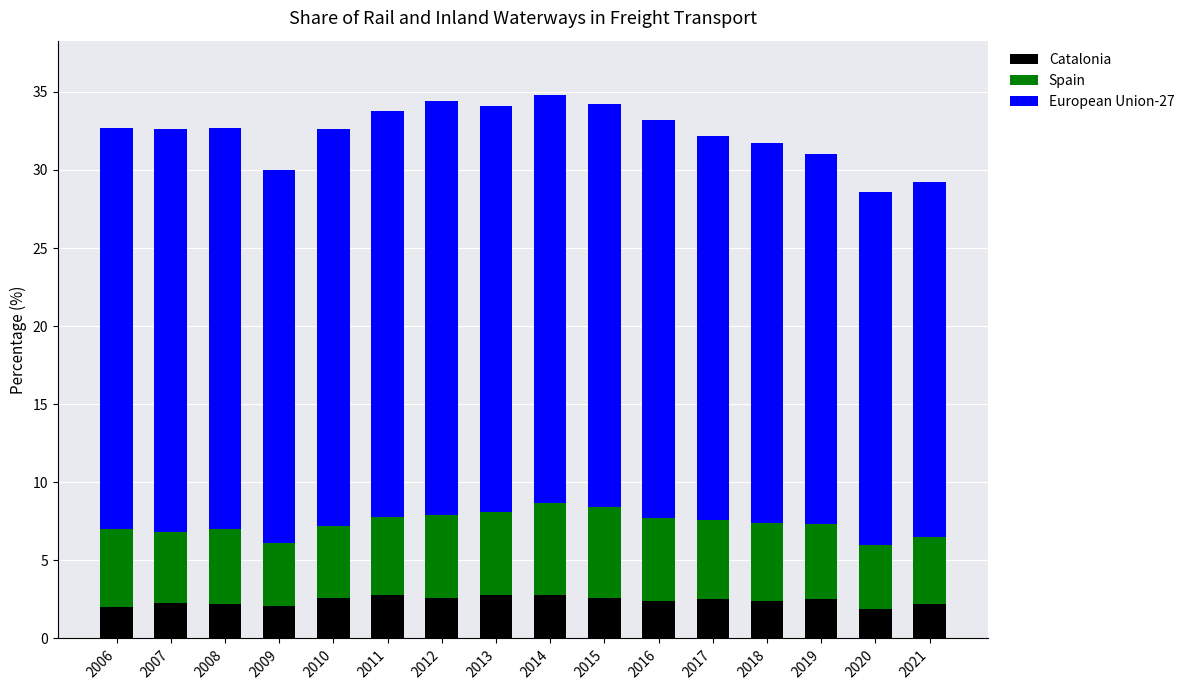

Is it true that Catalonia equals 2.6 at 2010?

True